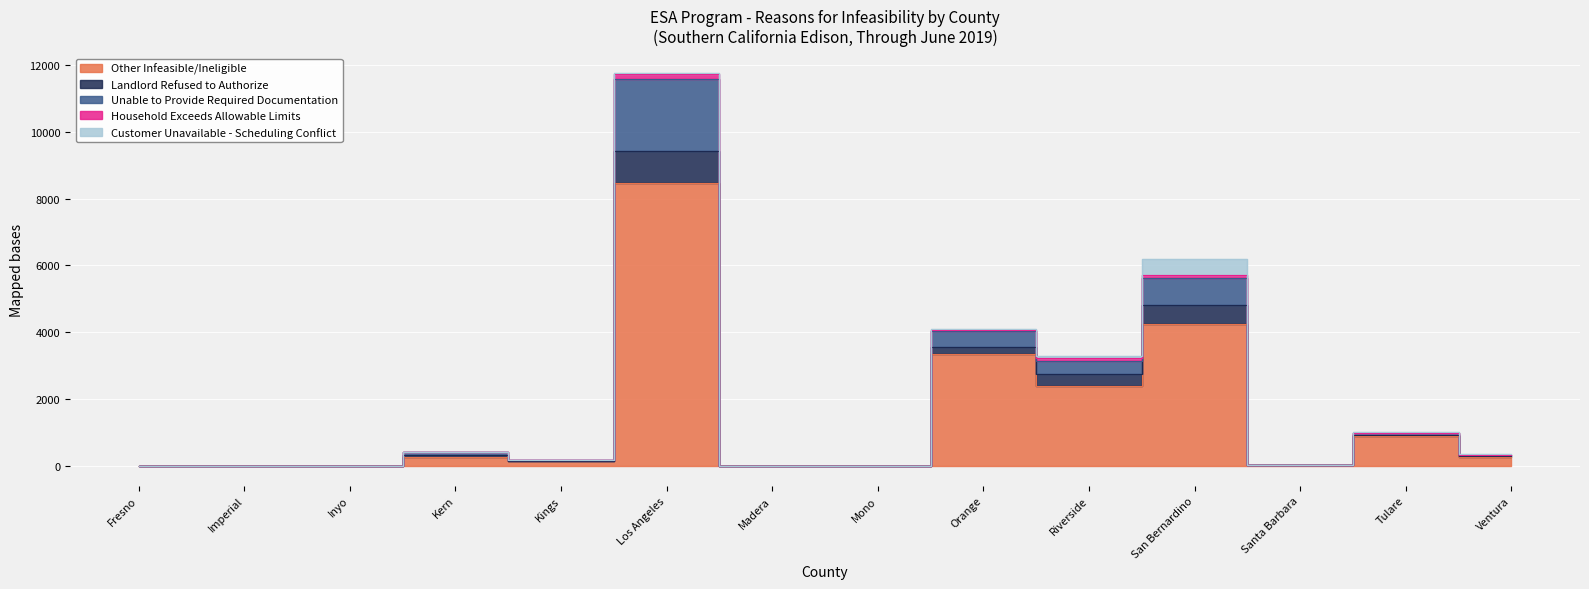

Which label corresponds to the largest value in the chart?

Los Angeles